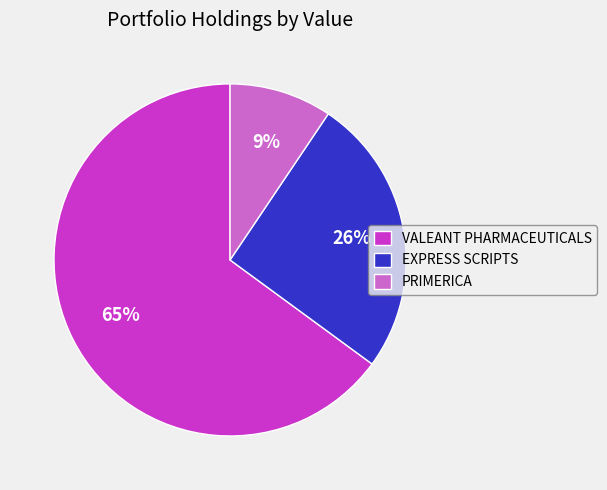

Does EXPRESS SCRIPTS represent more than half of the total?

No